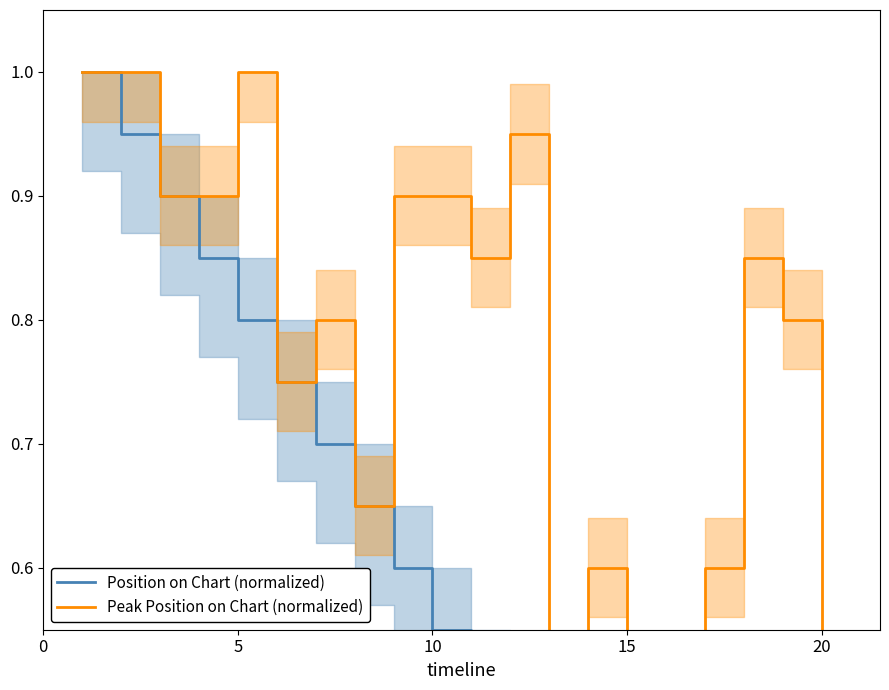

Where is the first local minimum for Peak Position on Chart (normalized)?

5